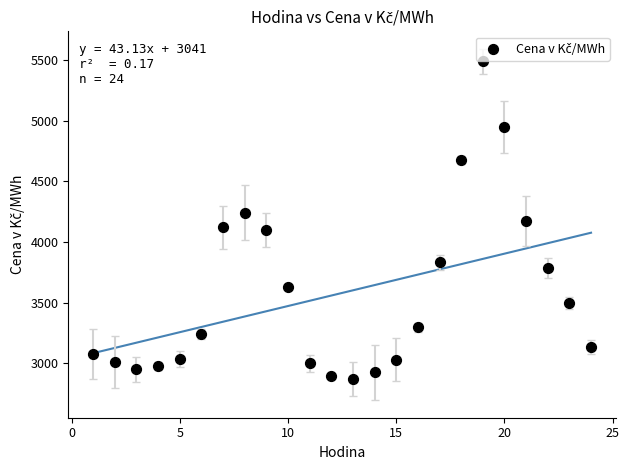

What is the range of Y values (max minus min)?

2617.0